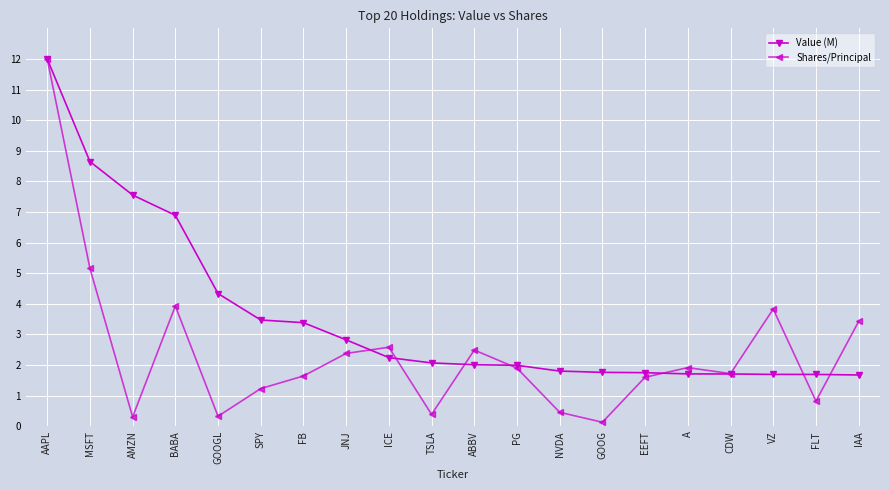

Which series has the largest range (max minus min)?

Shares/Principal